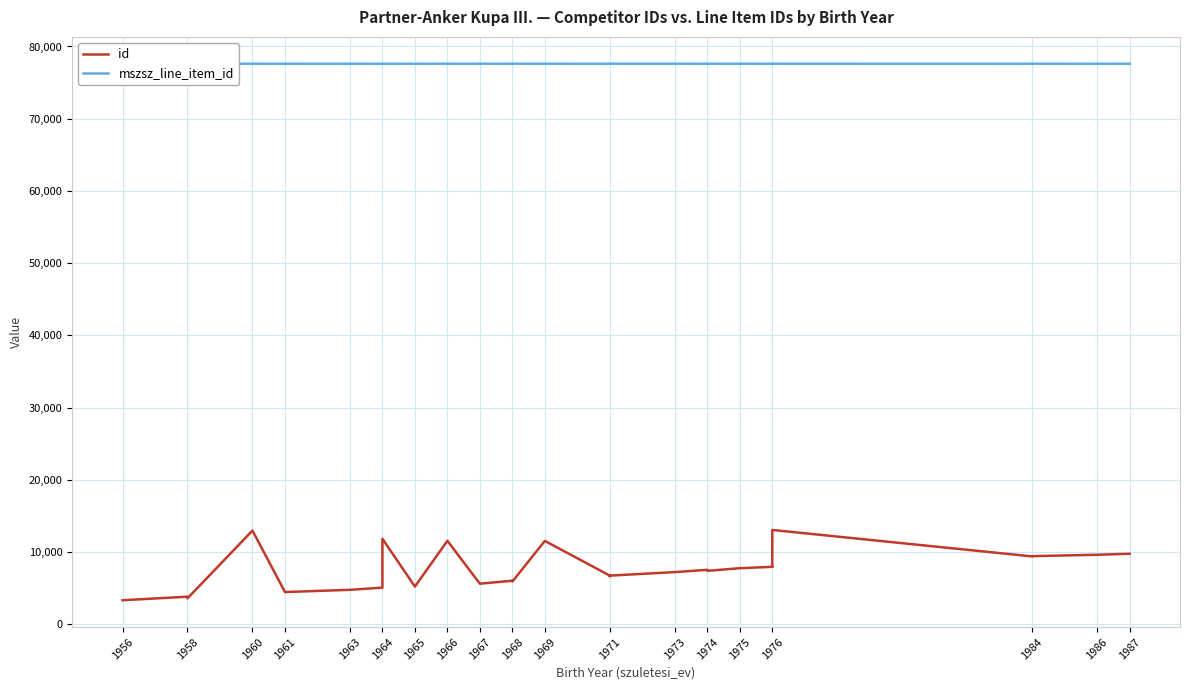

How many interior local peaks does the id series have?

8